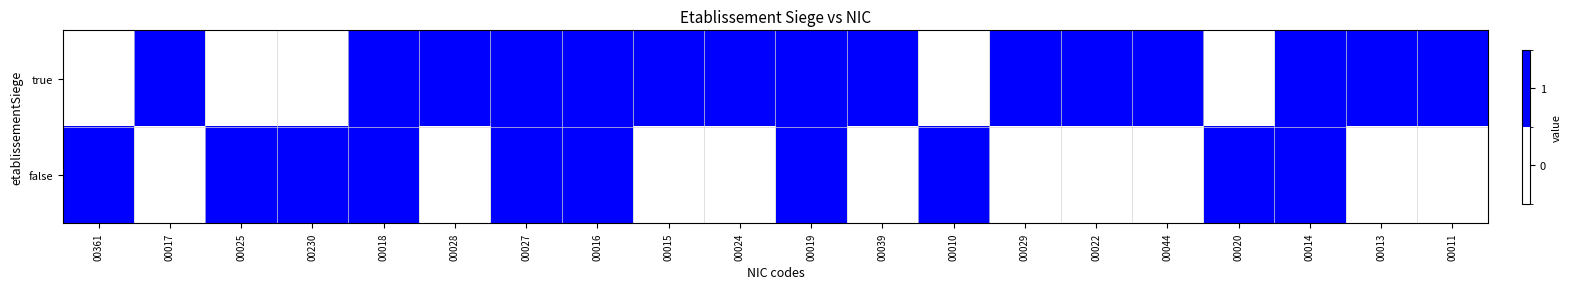

Which category has the highest value across all series?

00017